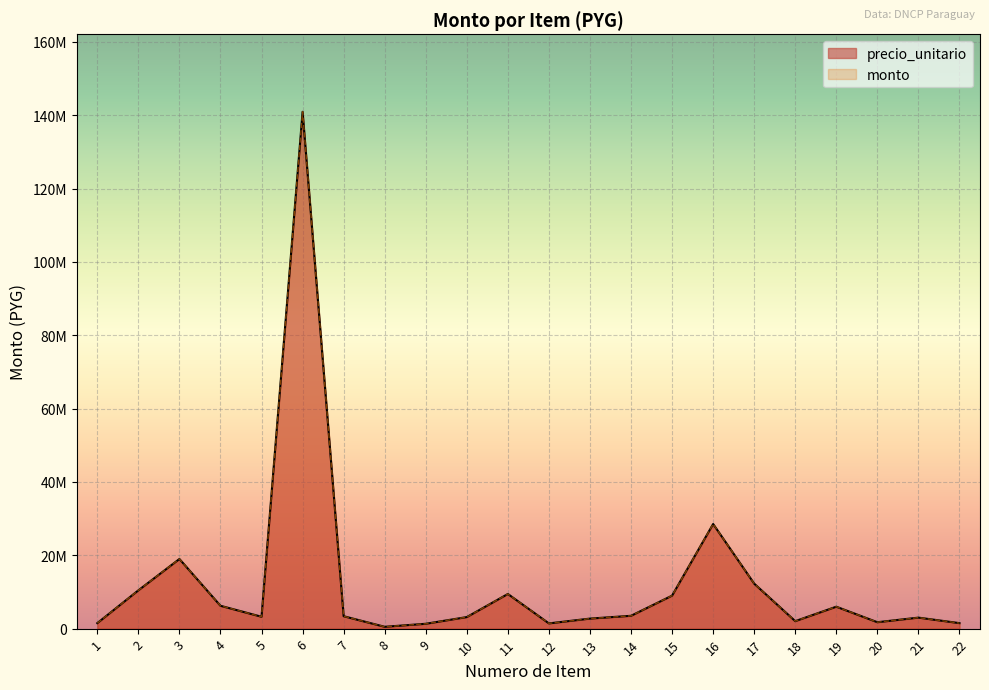

The value of precio_unitario at 12 is 1425000. True or false?

True